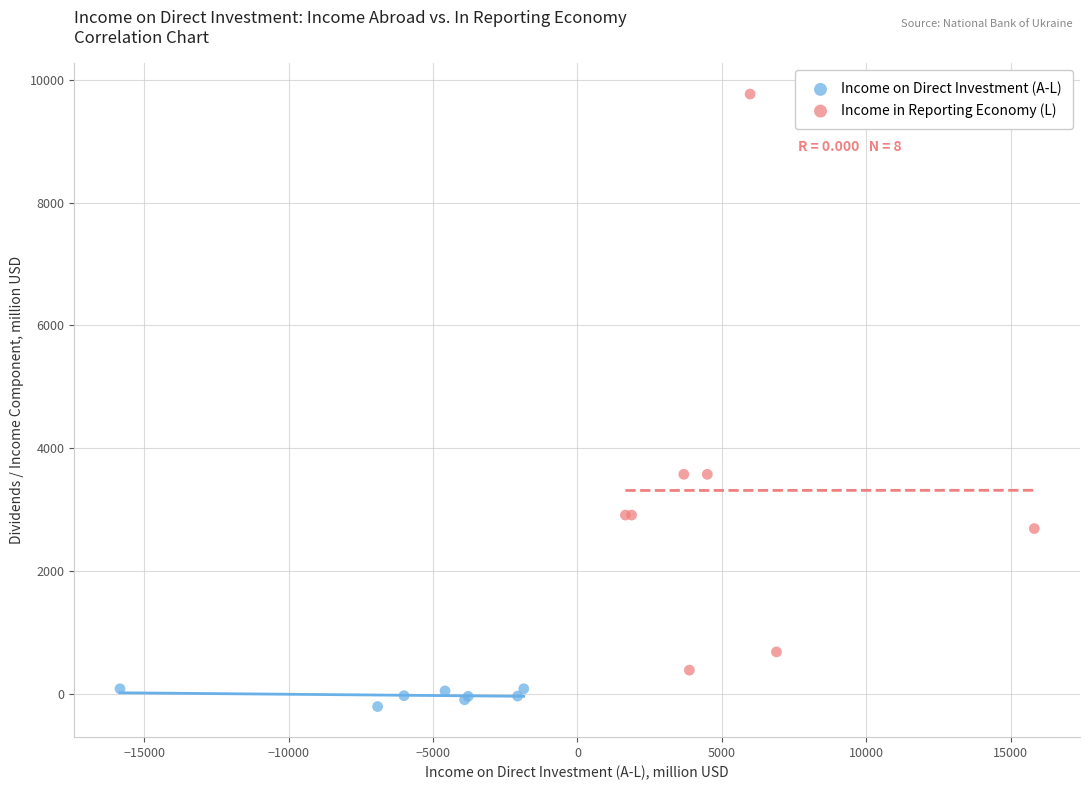

Which series contains the lowest Y value?

Income on Direct Investment (A-L)